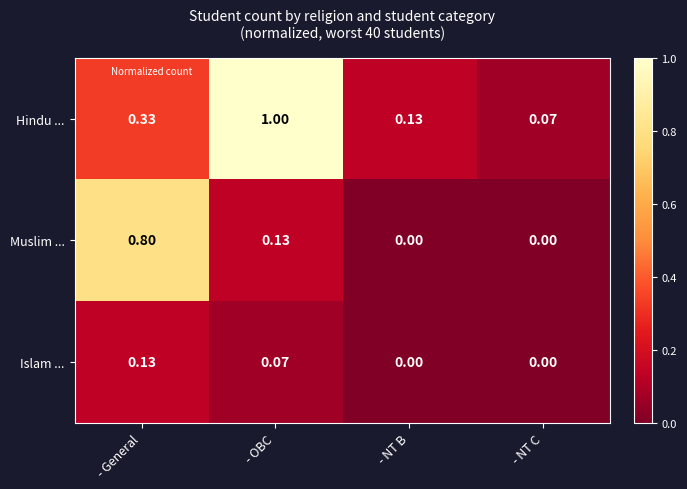

At - OBC, list the series in order from largest to smallest.

Hindu ..., Muslim ..., Islam ...